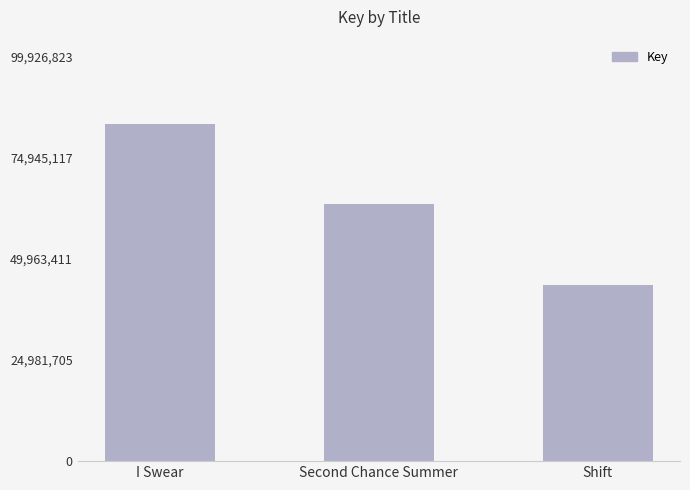

Rank the categories by value from lowest to highest.

Shift, Second Chance Summer, I Swear